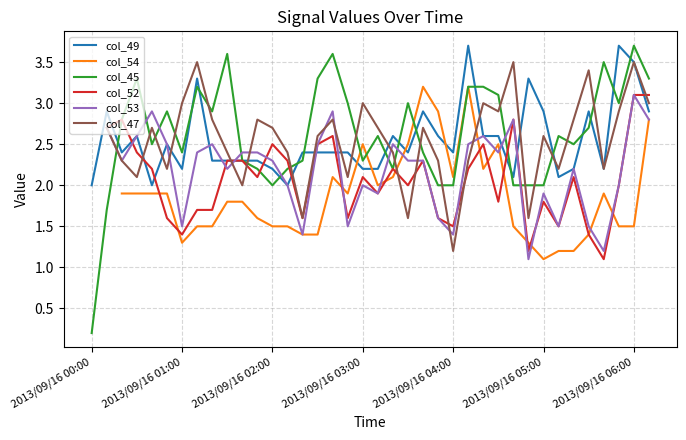

After their last crossing, which series has the higher values: col_45 or col_49?

col_45